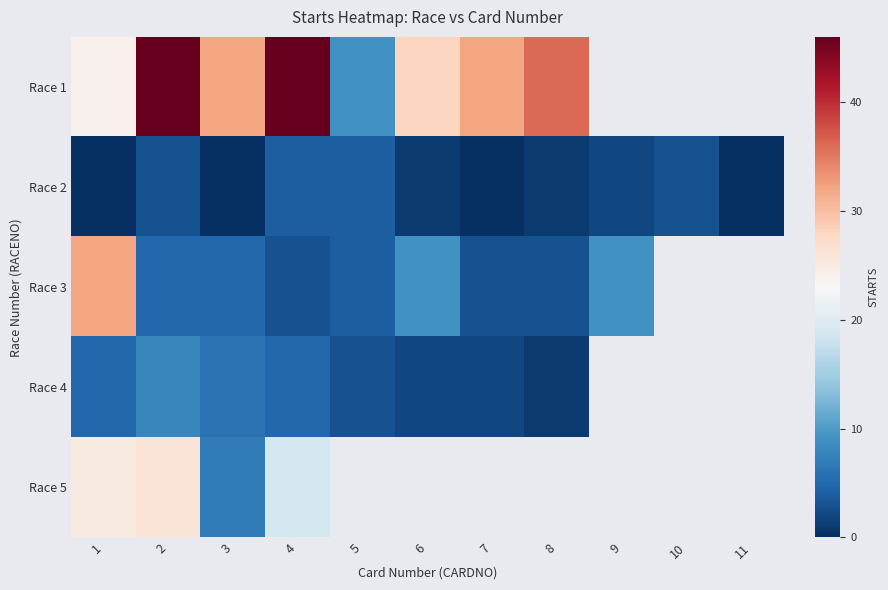

Where is Race 5 nearest to the value 16?

4